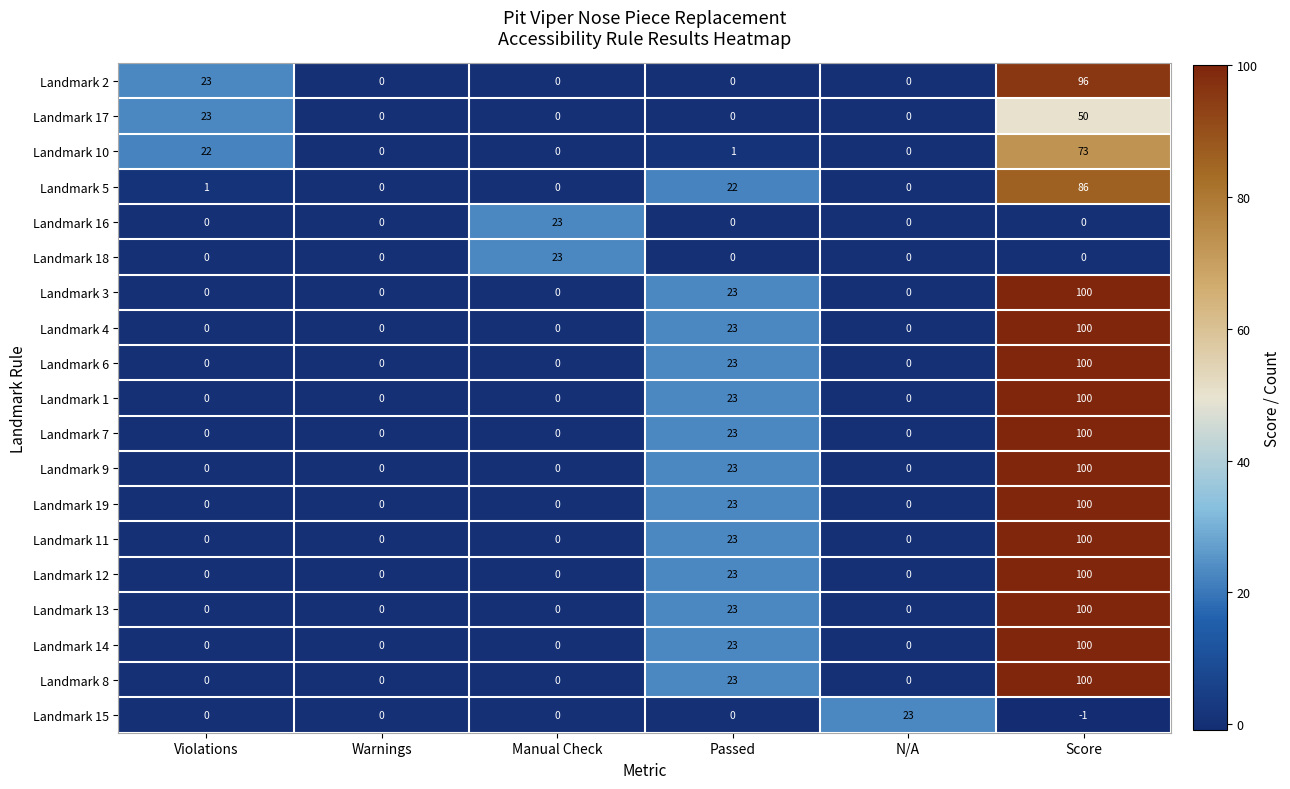

At how many categories does at least one series exceed 15?

5